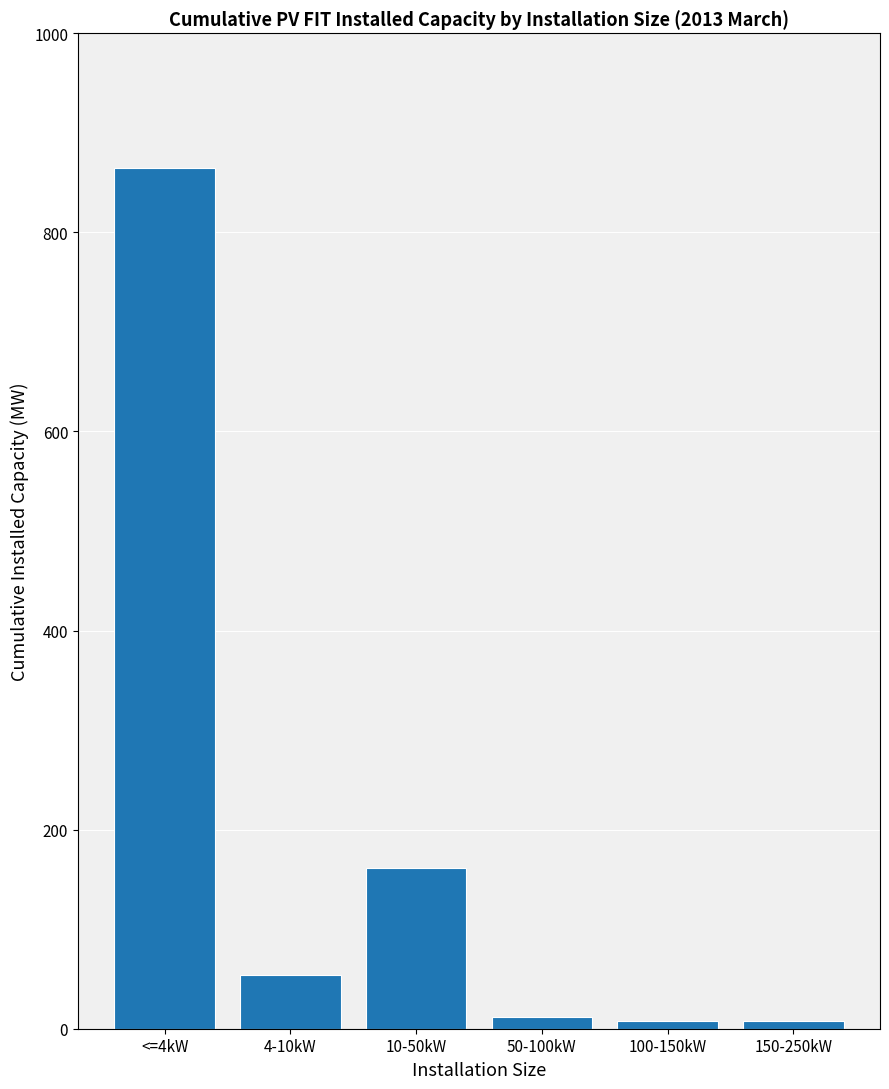

Is it true that the value at <=4kW is 388.9?

False